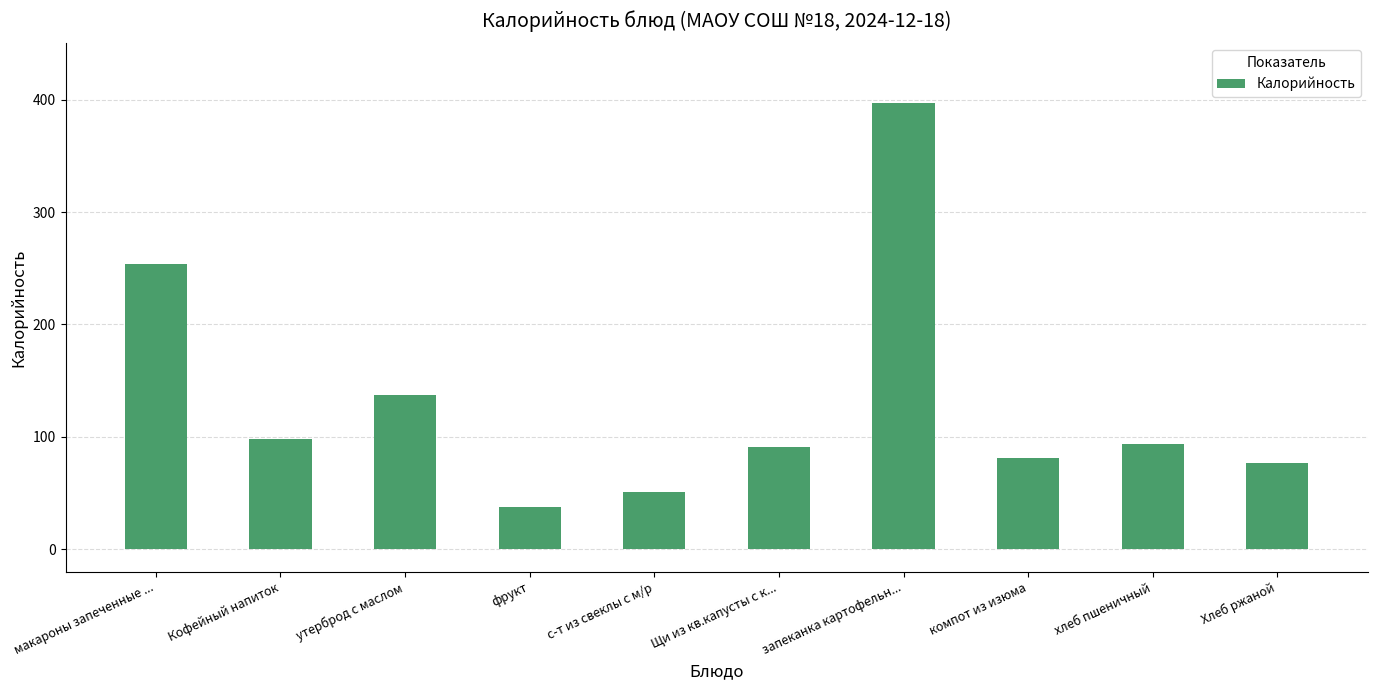

Which label corresponds to the largest value in the chart?

запеканка картофельн...